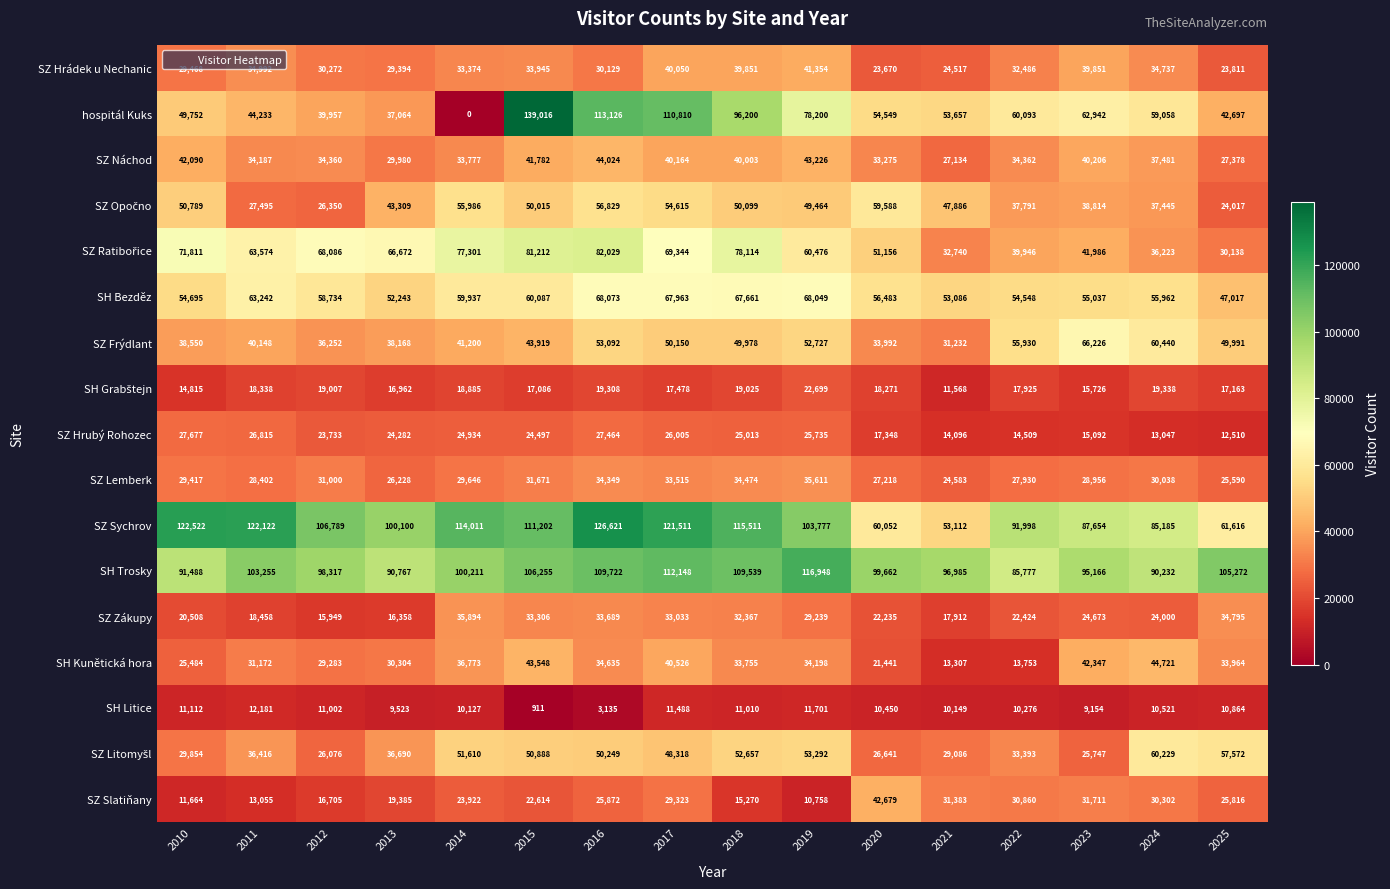

Which category has the highest value in the SZ Opočno series?

2020